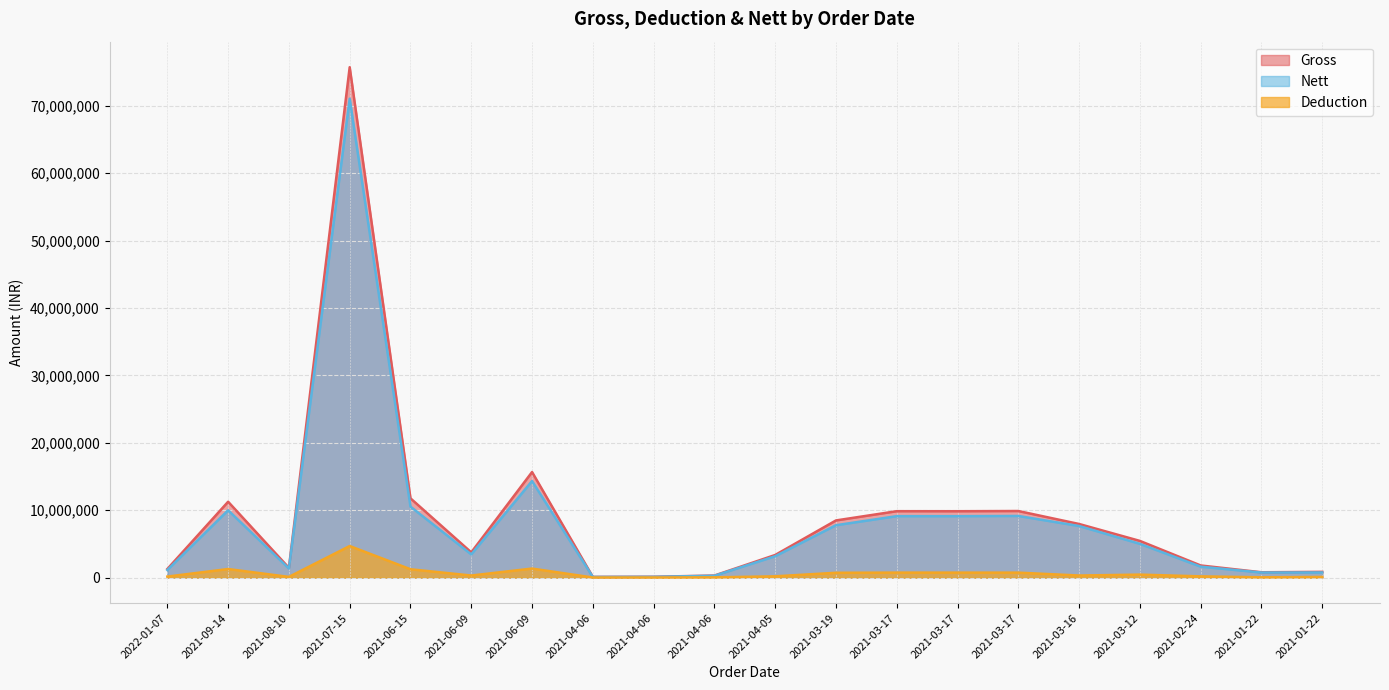

True or false: Deduction has more than 2 points higher than both neighbors.

True